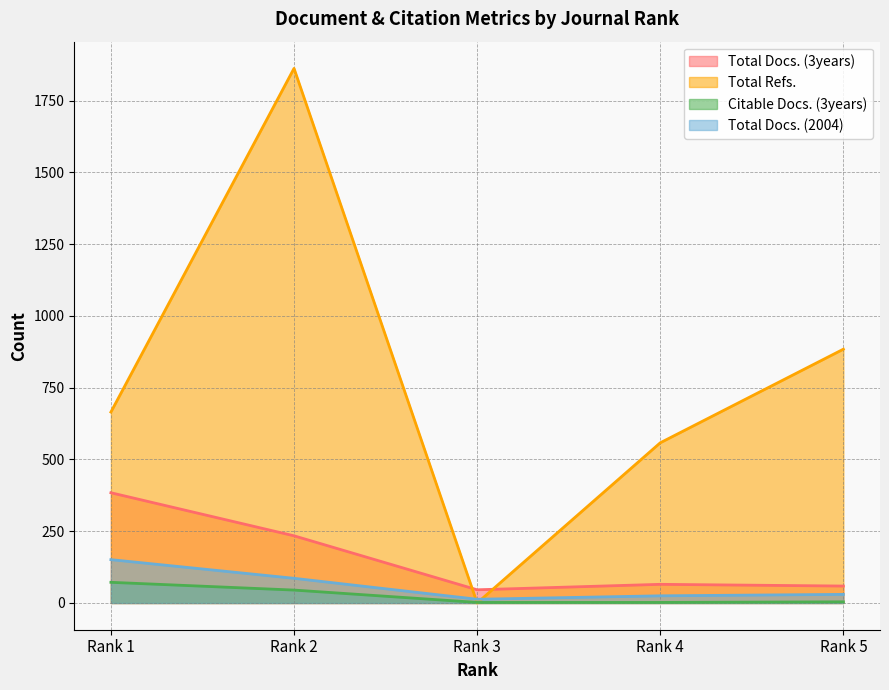

What is the value of the Total Docs. (3years) point at the 5th from the left?

59